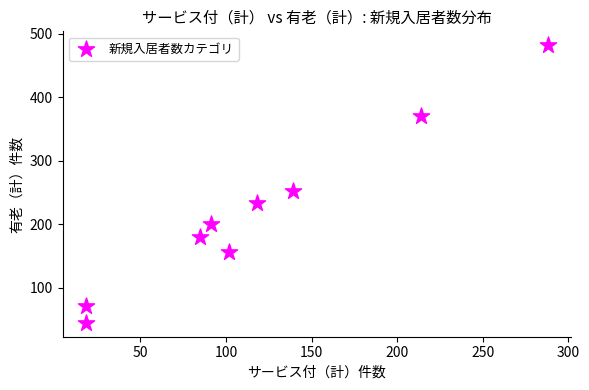

What Y value in the scatter plot is closest to 263?

252